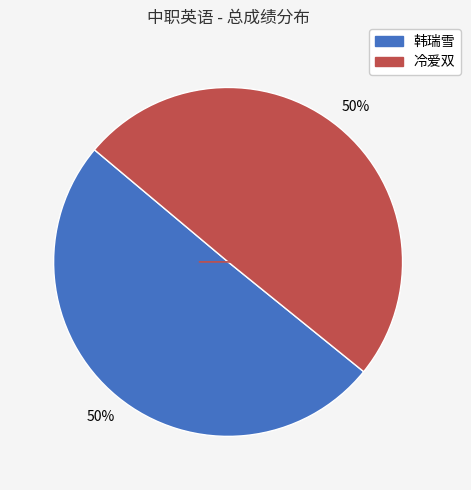

To the nearest percent, what portion does 冷爱双 represent?

50%